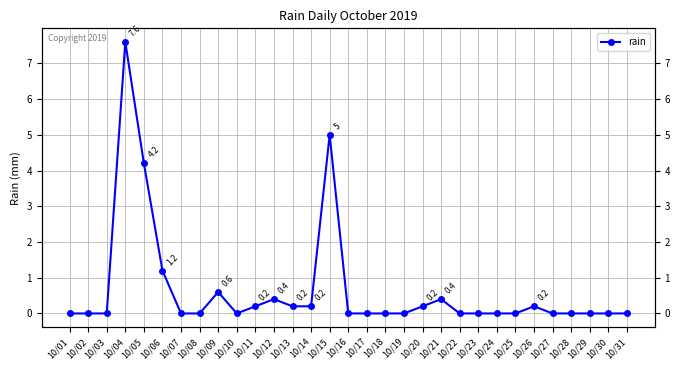

Where is the data nearest to the value 3?

10/05